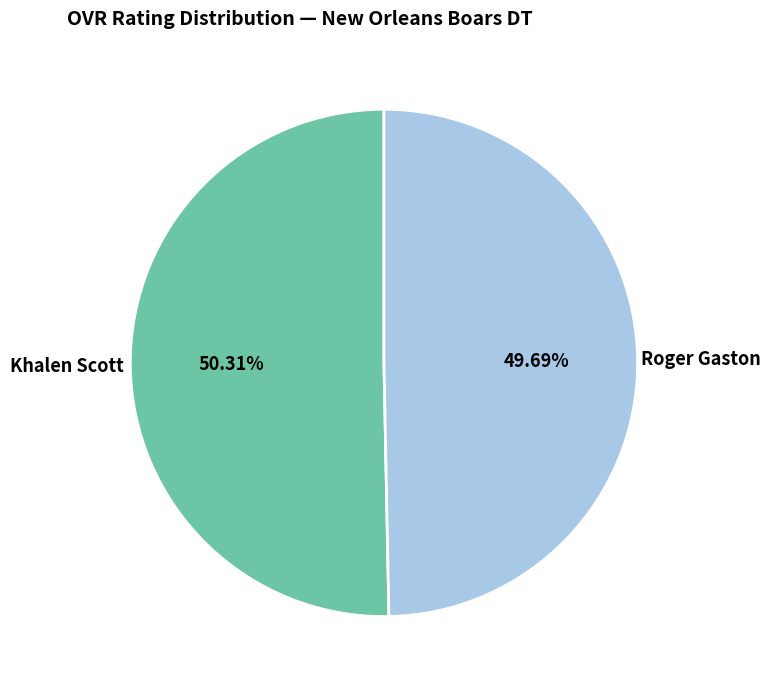

Count the number of slices in the pie.

2